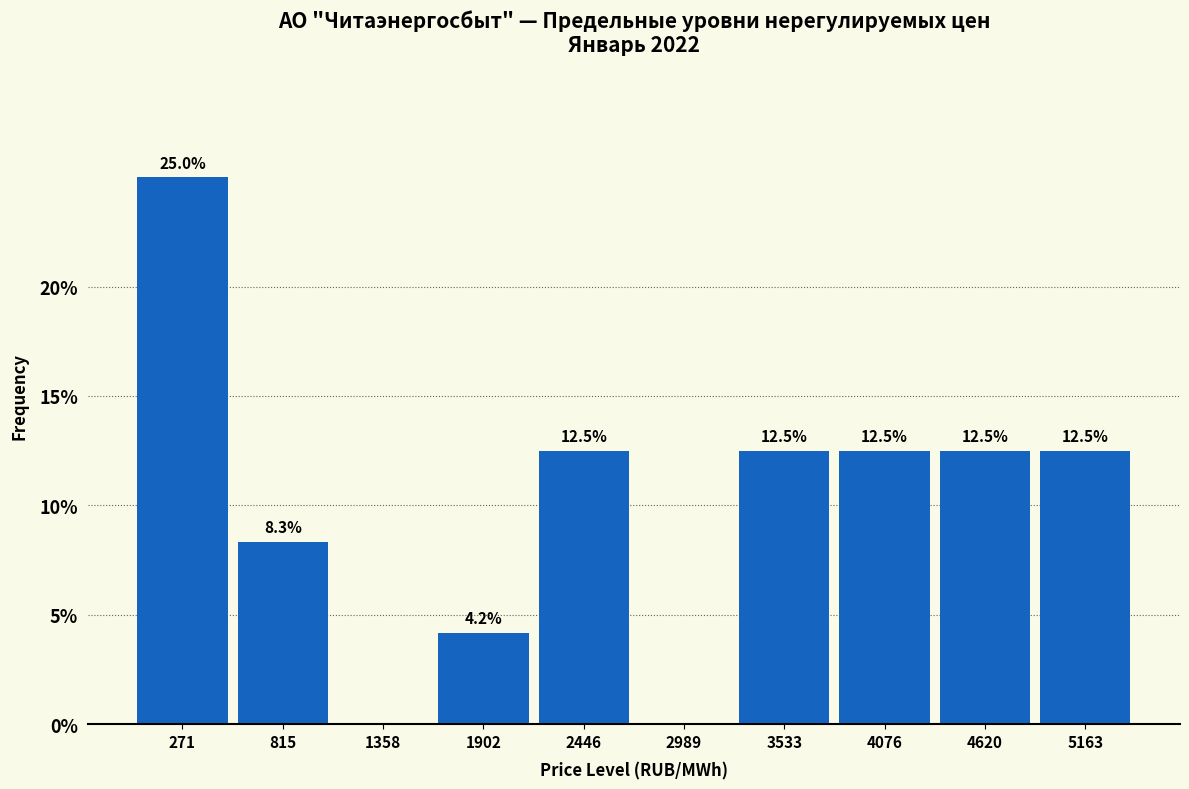

Which range on the x-axis has the tallest bar?

0 to 500